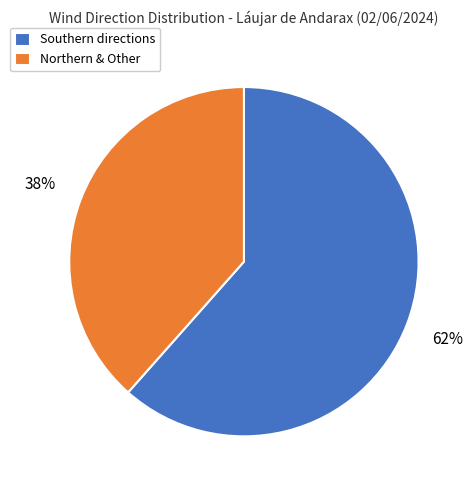

Does any single category account for the majority?

Yes